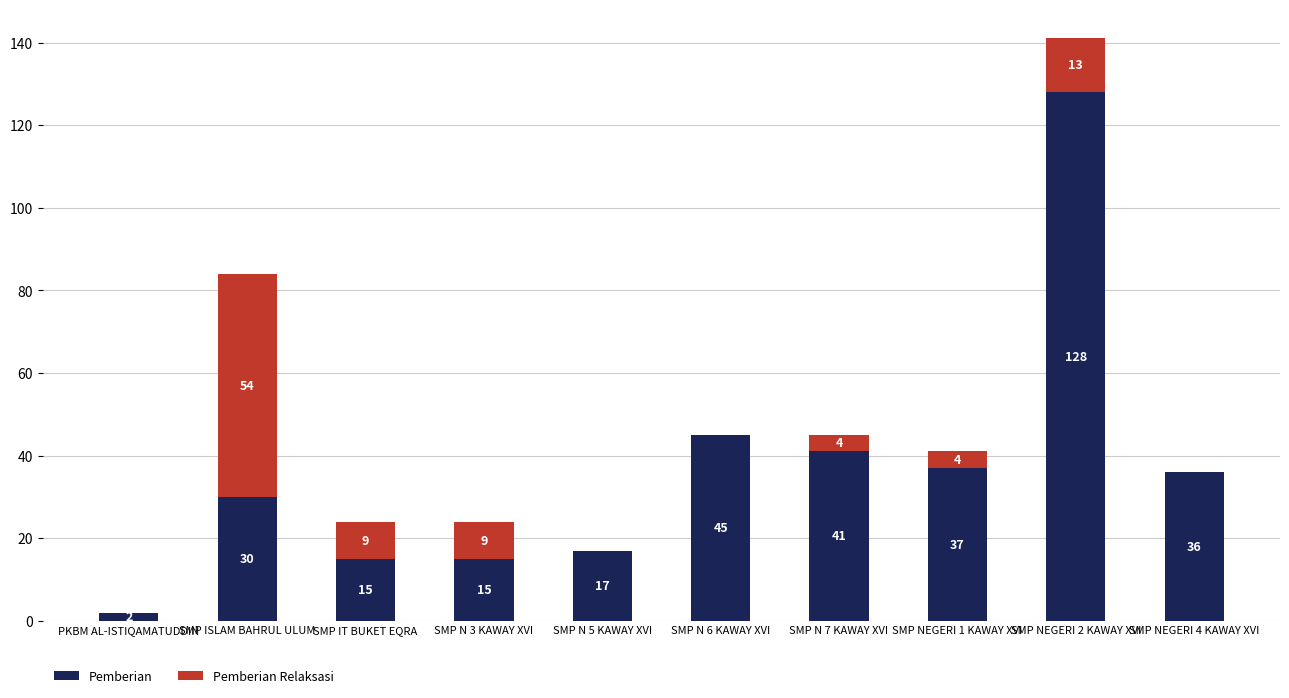

At which label does Pemberian reach its peak?

SMP NEGERI 2 KAWAY XVI